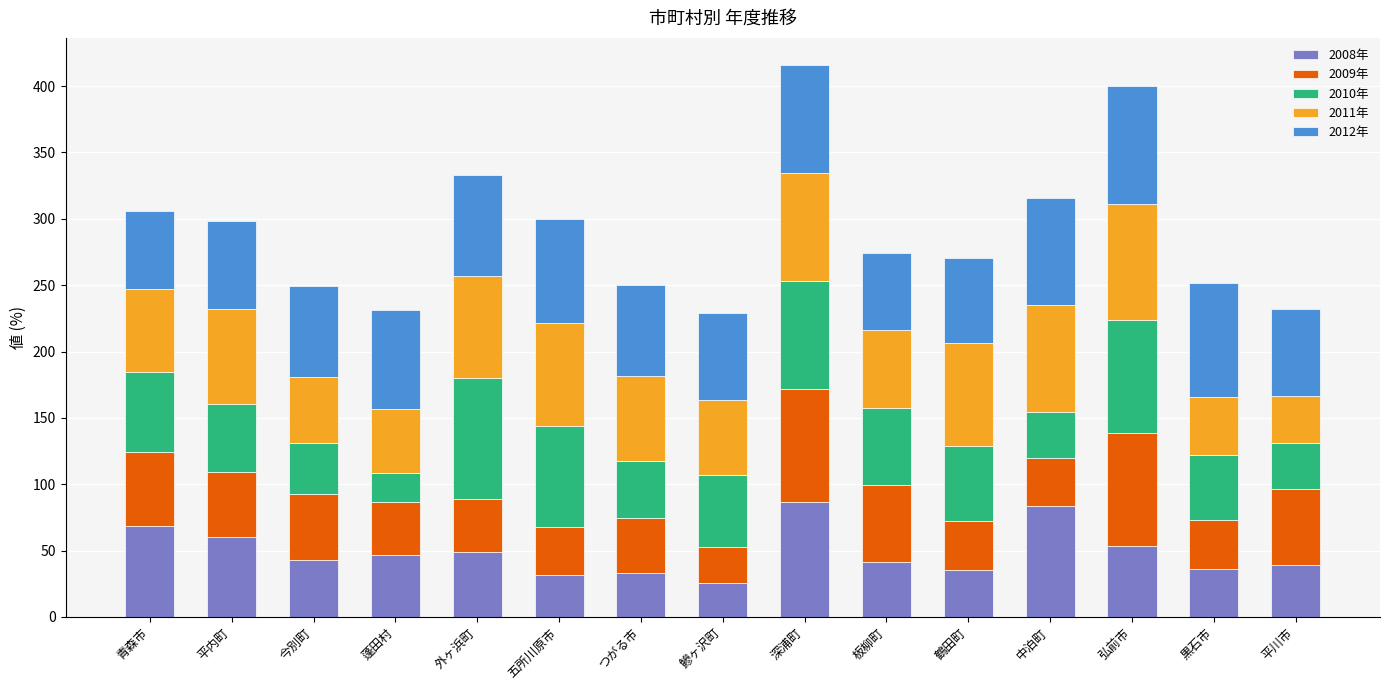

How many bars are there in total?

15